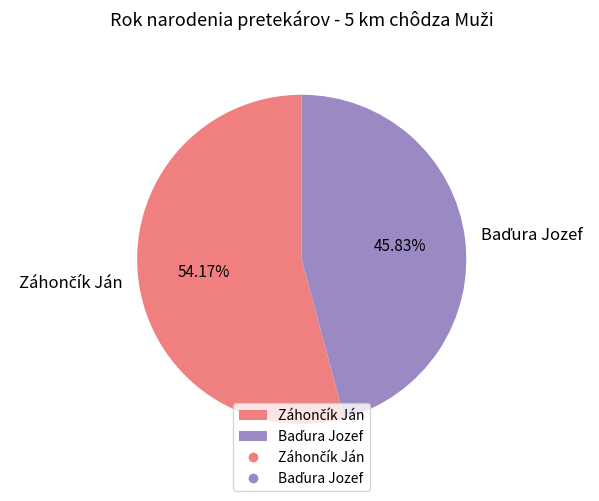

Is there any slice that represents more than half of the pie?

Yes